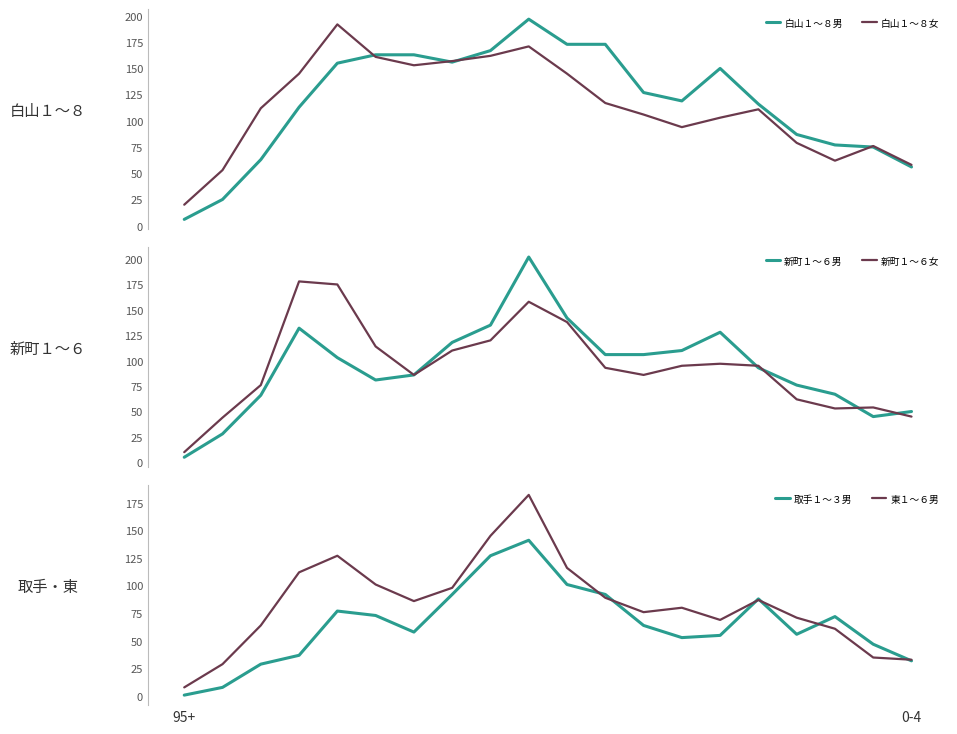

At which label is 新町１～６男 closest to 103?

4